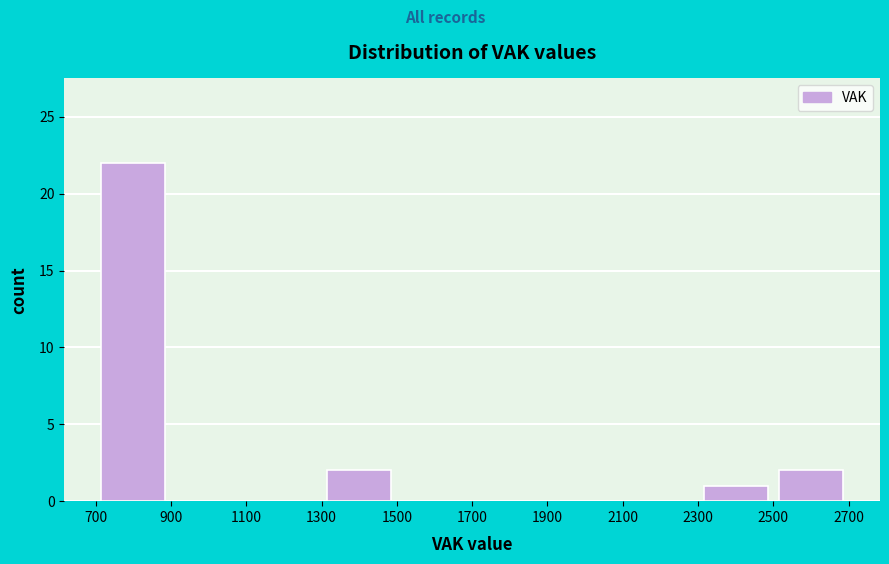

Over which range of the x-axis is the bar tallest?

700 to 900